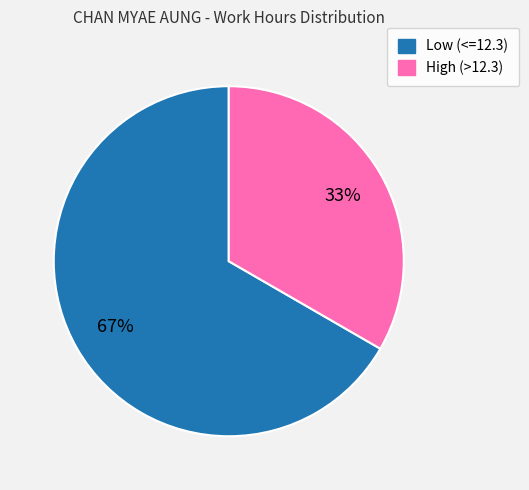

Is there a majority slice in this chart?

Yes